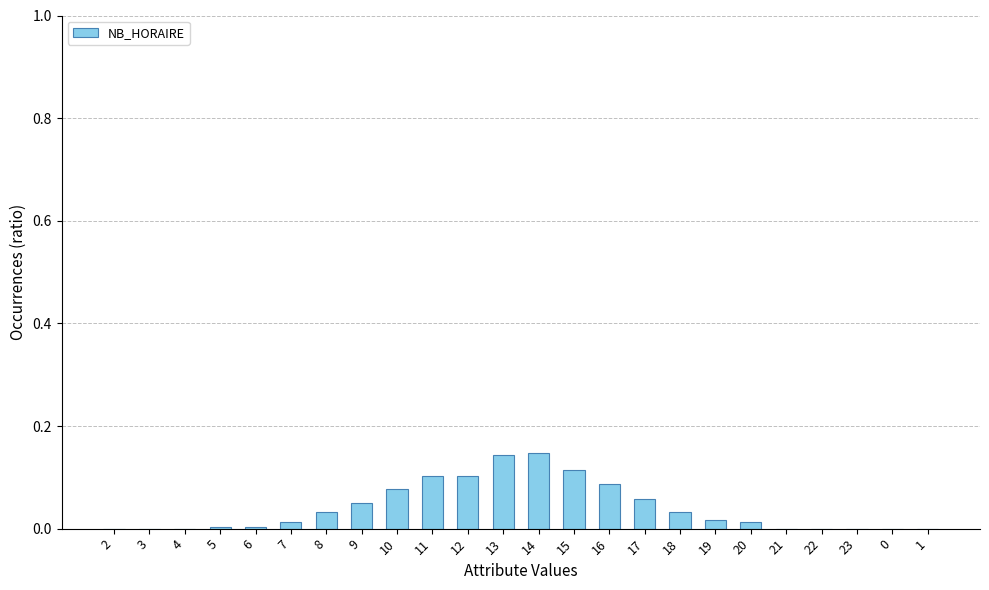

True or false: the data shows 0.0 at 19.

True